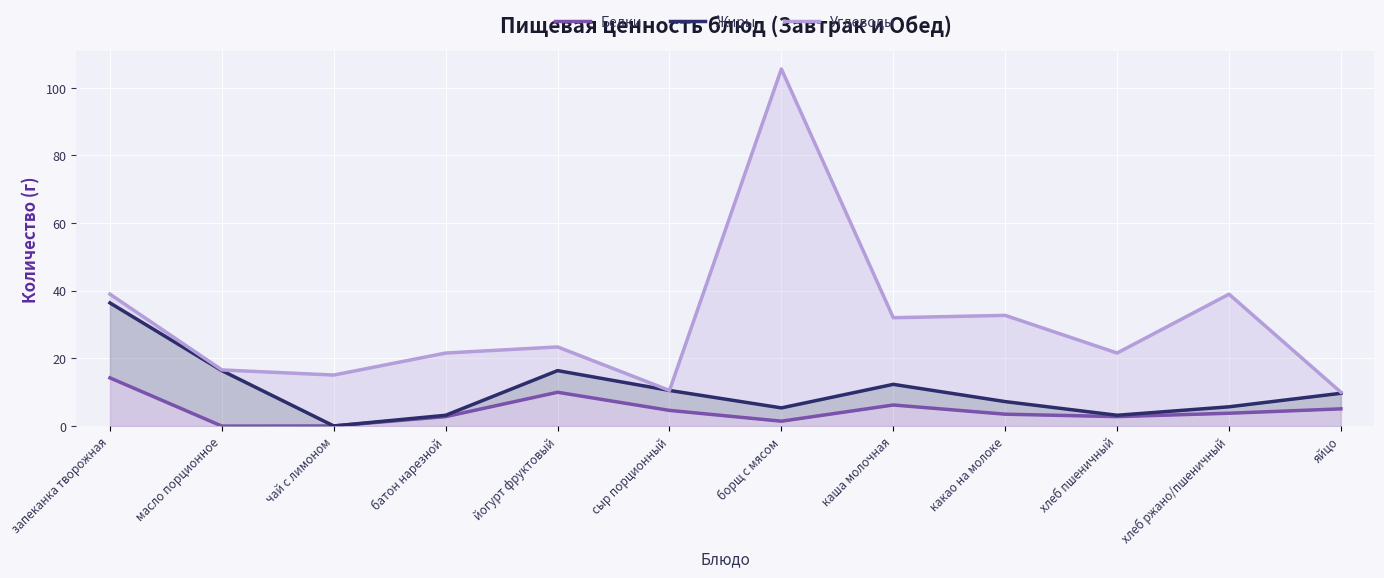

True or false: Белки and Углеводы cross at least once.

False